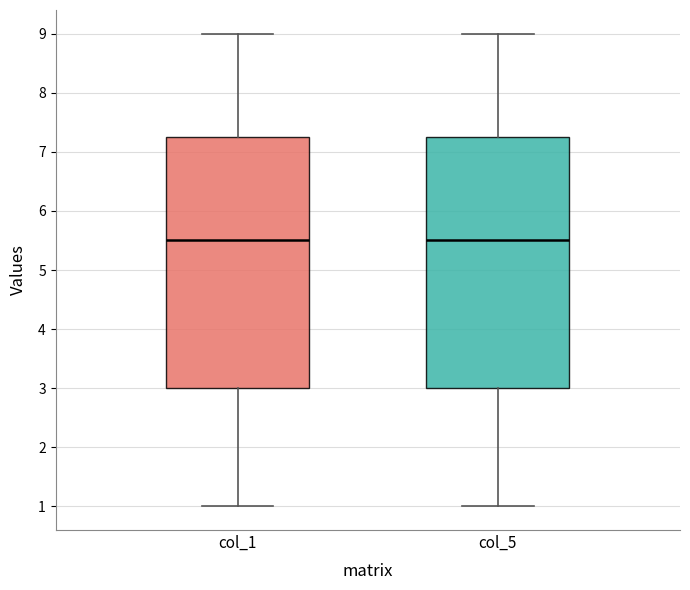

Where does the upper whisker of the box for col_5 end on the y-axis? The values are not printed on the chart, so give them approximately, as read against the axis.

9.0